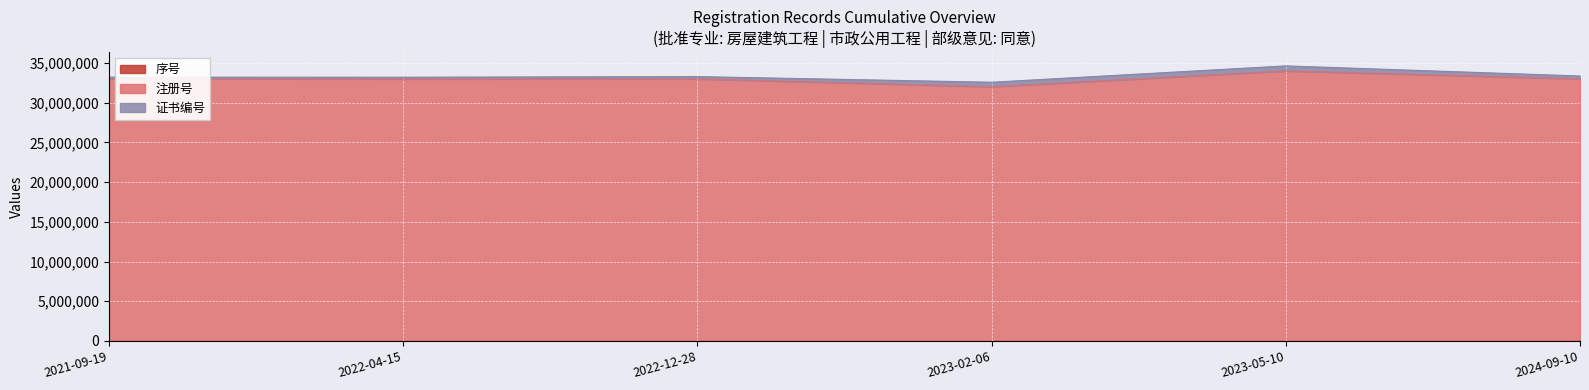

At which label does 注册号 reach its peak?

2023-05-10